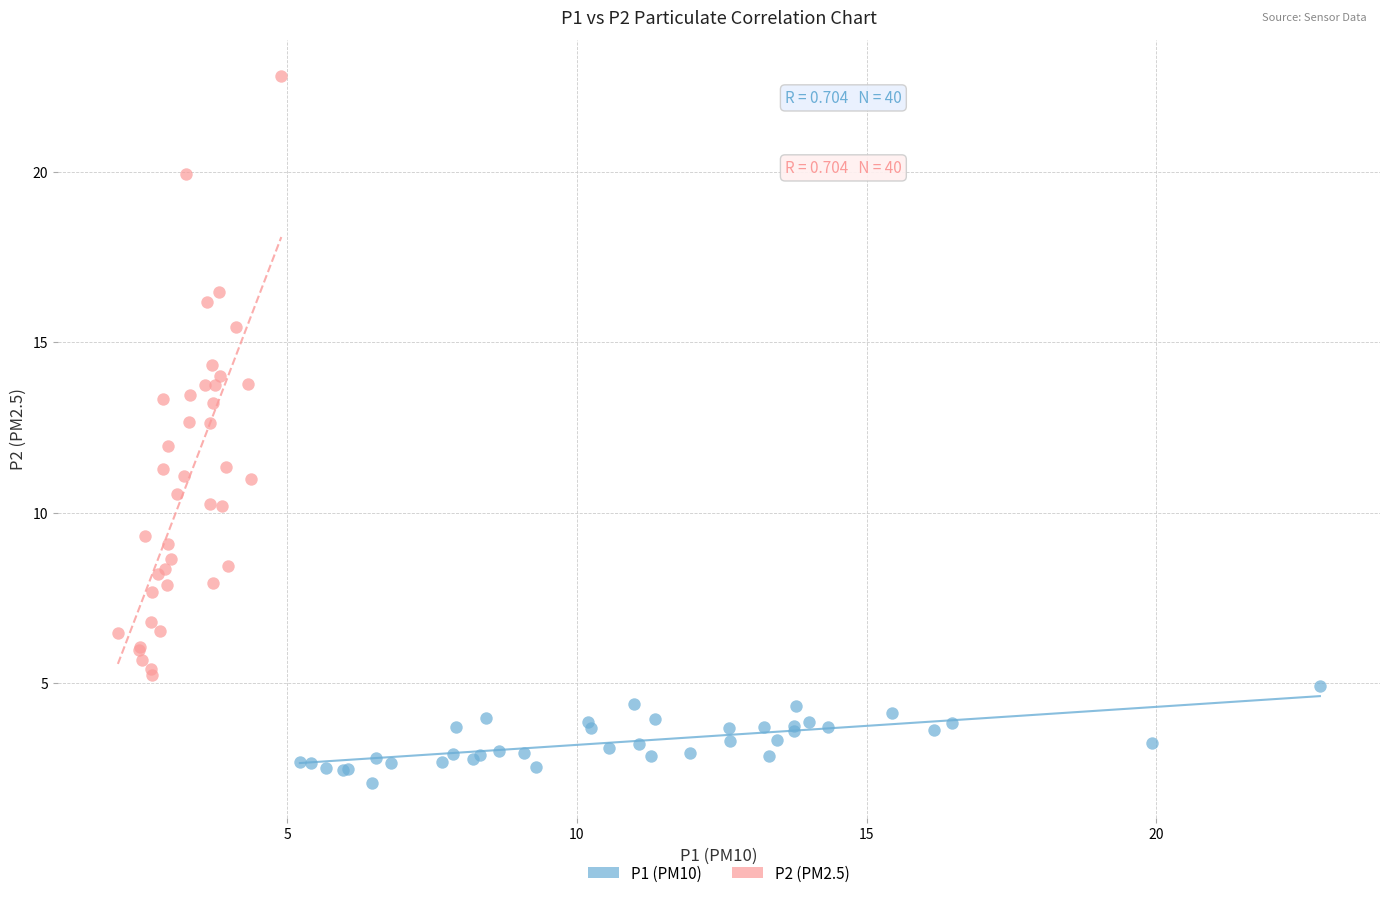

Which series reaches the minimum Y coordinate?

P1 (PM10)